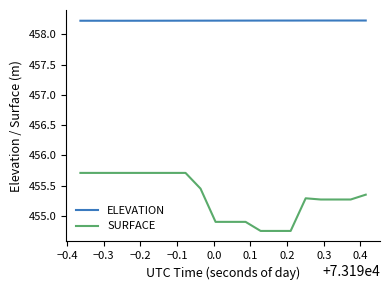

What is the maximum value shown in the chart?

458.2